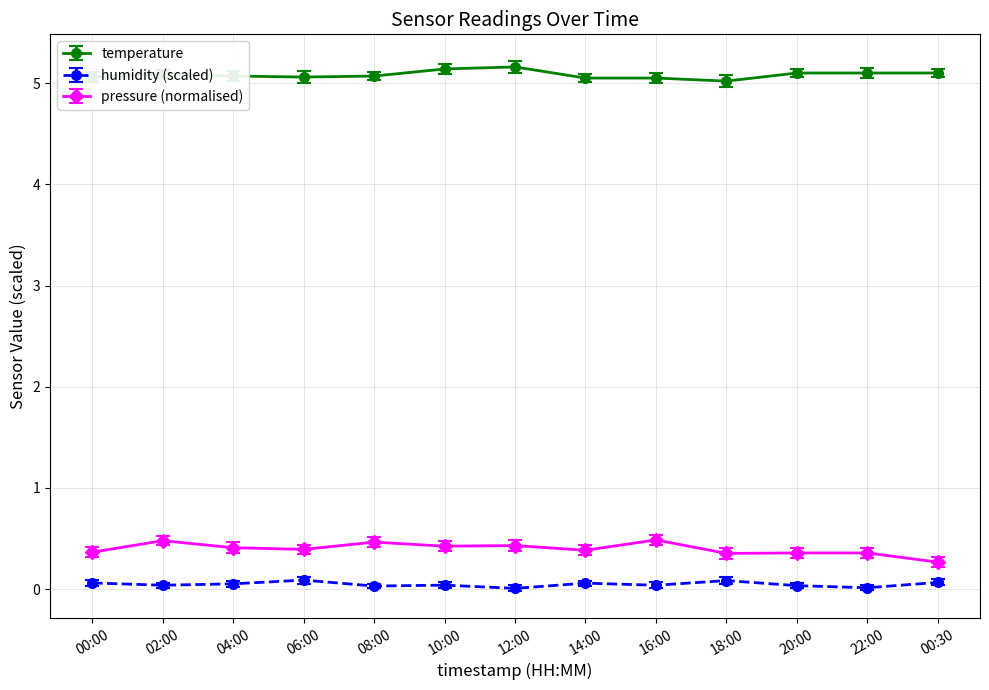

What is the average value of the temperature series?

5.1